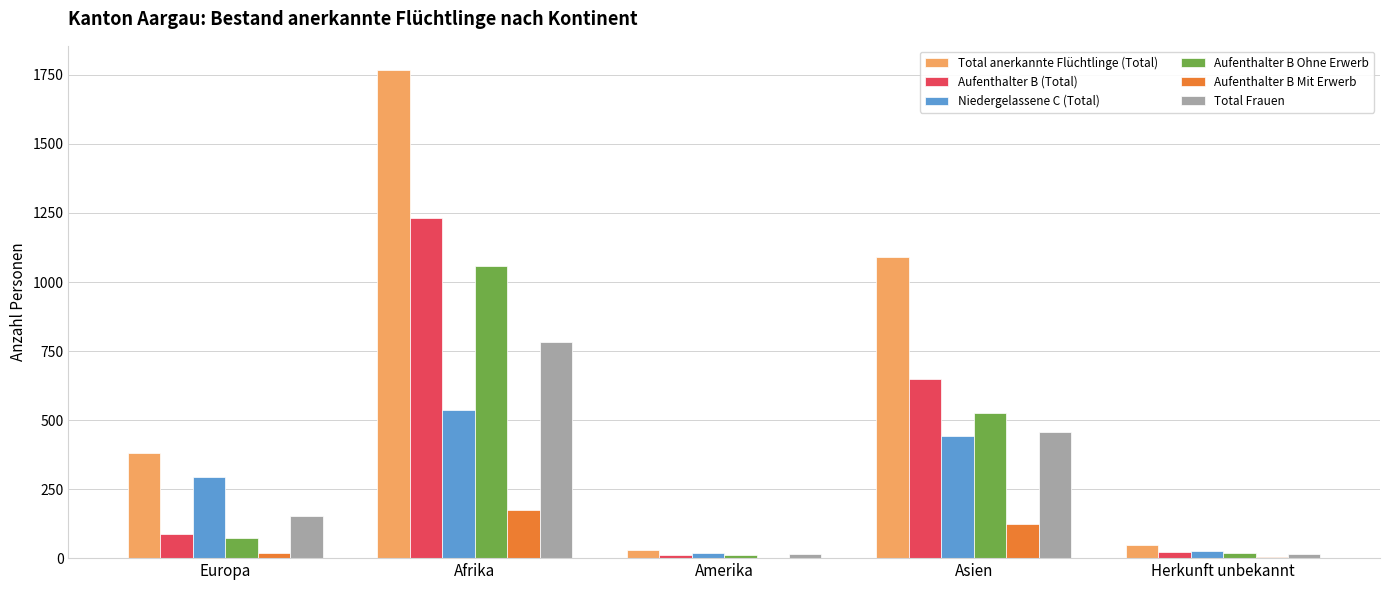

Between Afrika and Herkunft unbekannt, which series saw the biggest shift?

Total anerkannte Flüchtlinge (Total)